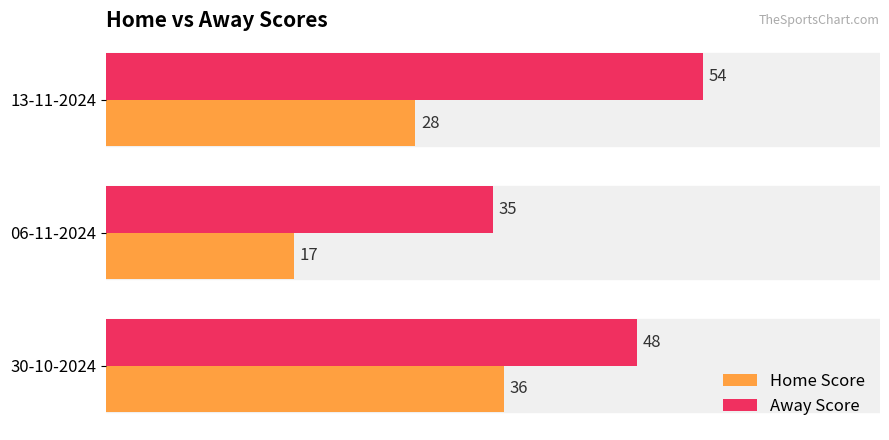

What is the lowest value of the Home Score series?

17